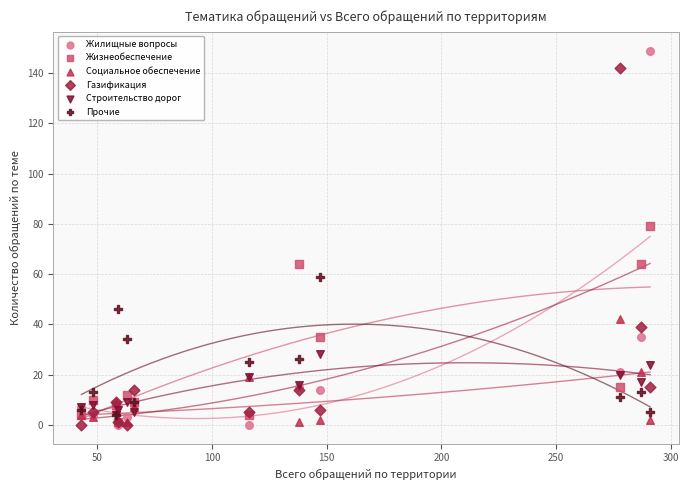

Across all series, what Y value is closest to 74?

79